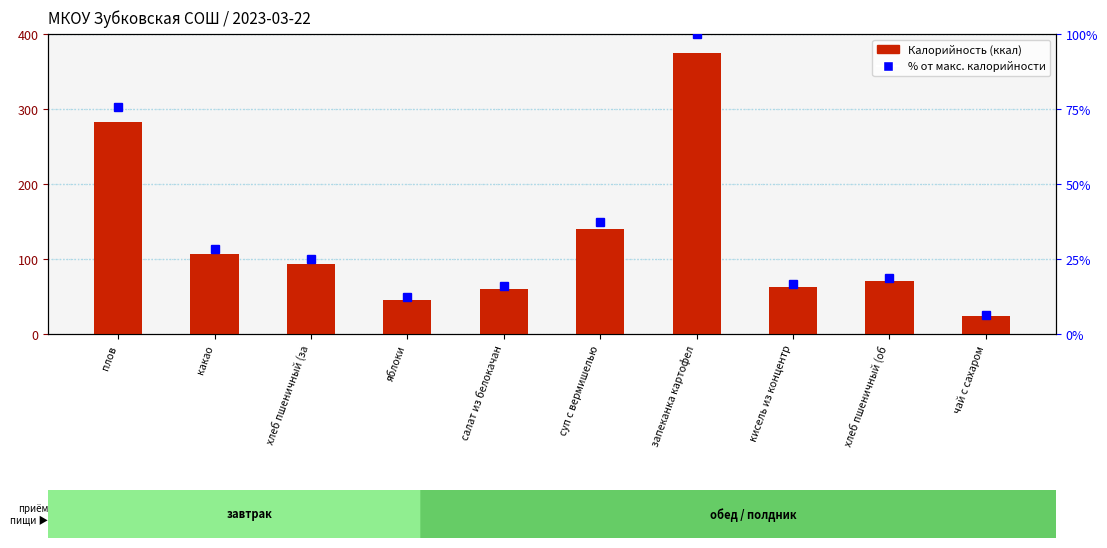

List the series in order of their peak value, highest first.

Калорийность, % от макс. калорийности